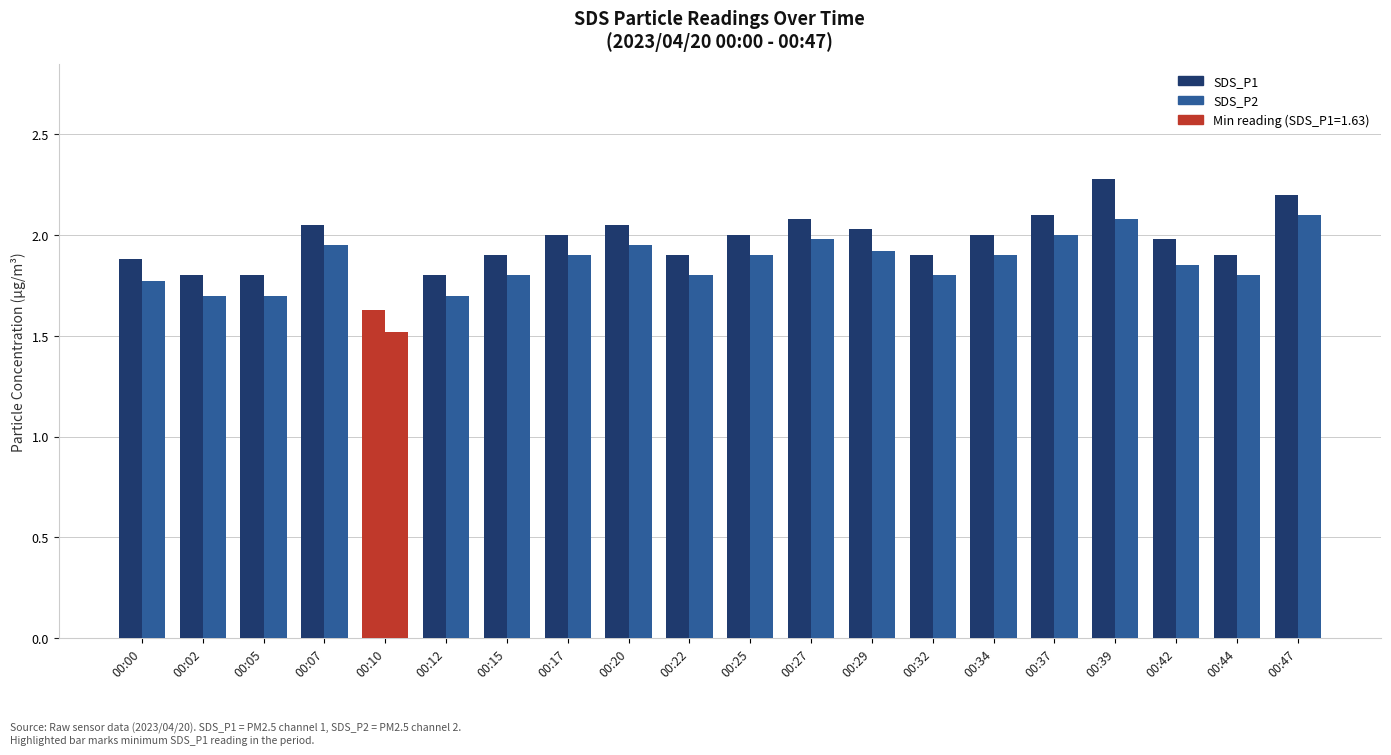

How many bars are there in each group?

2